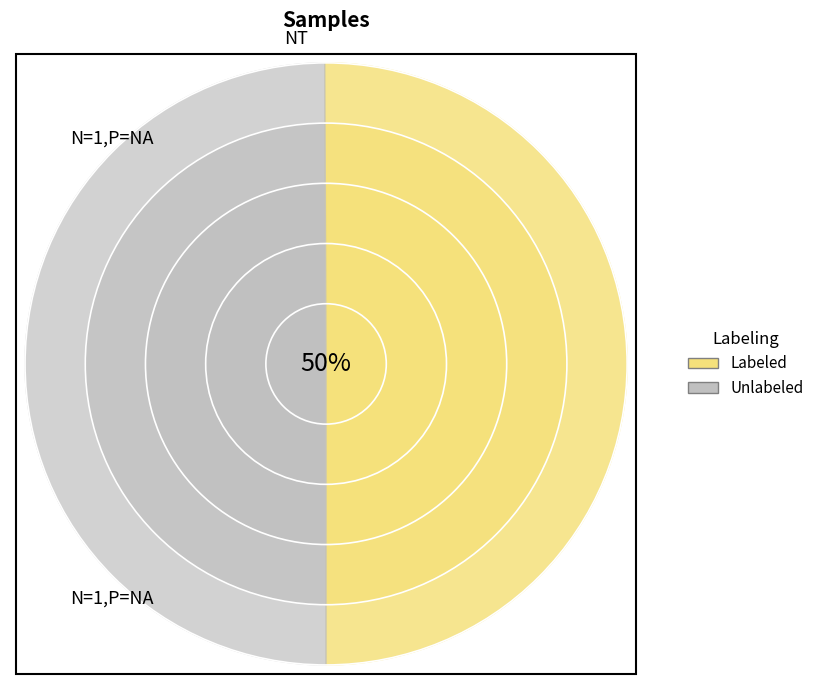

Is it true that 28 is 18% of the pie?

False